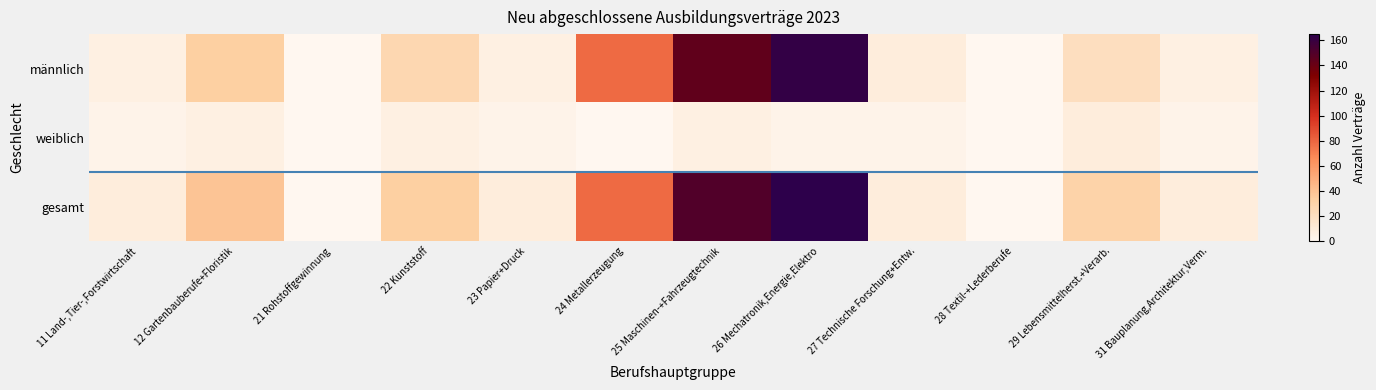

Between 11 Land-,Tier-,Forstwirtschaft and 29 Lebensmittelherst.+Verarb., which series saw the biggest shift?

gesamt